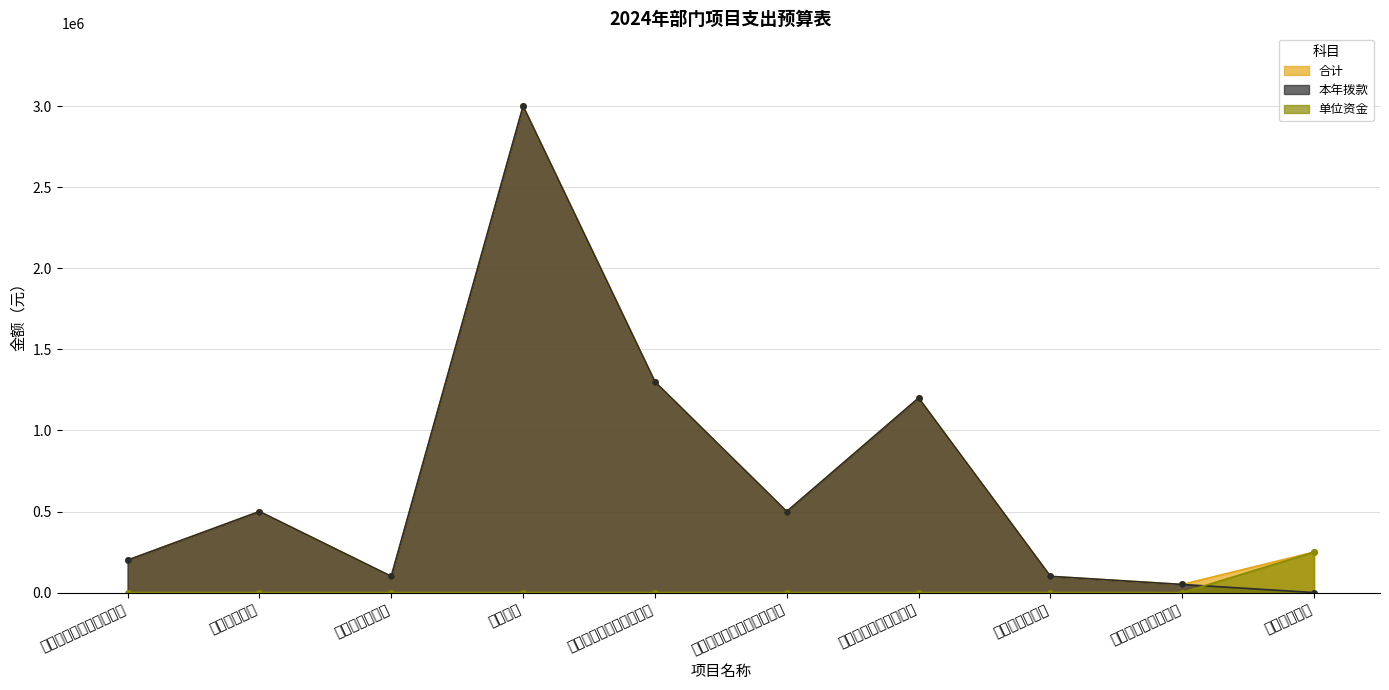

How many data points are above 500000?

3